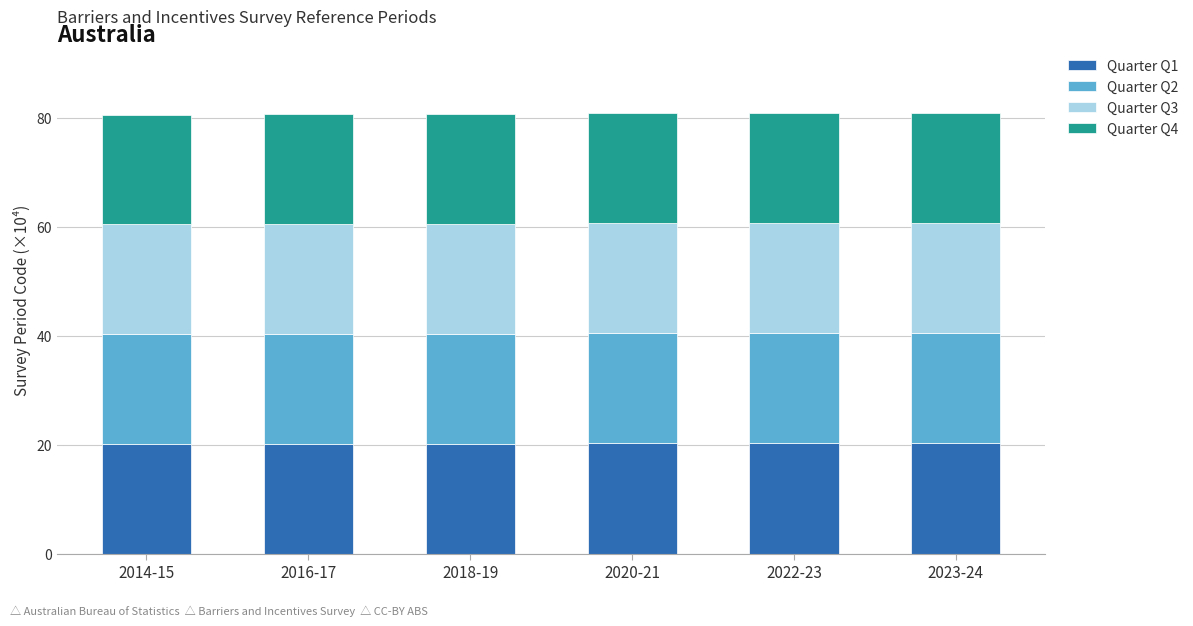

What is the sum of all Quarter Q1 values?

121.2